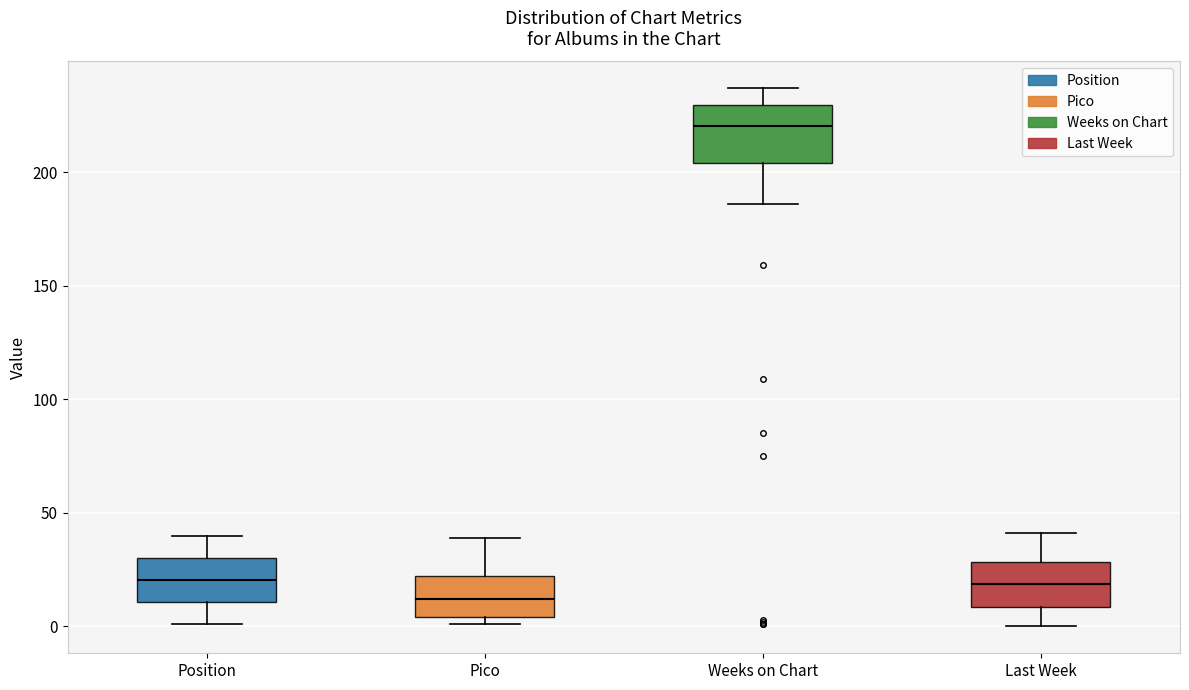

Comparing the boxes themselves (not the whiskers), which one is the tallest?

Weeks on Chart